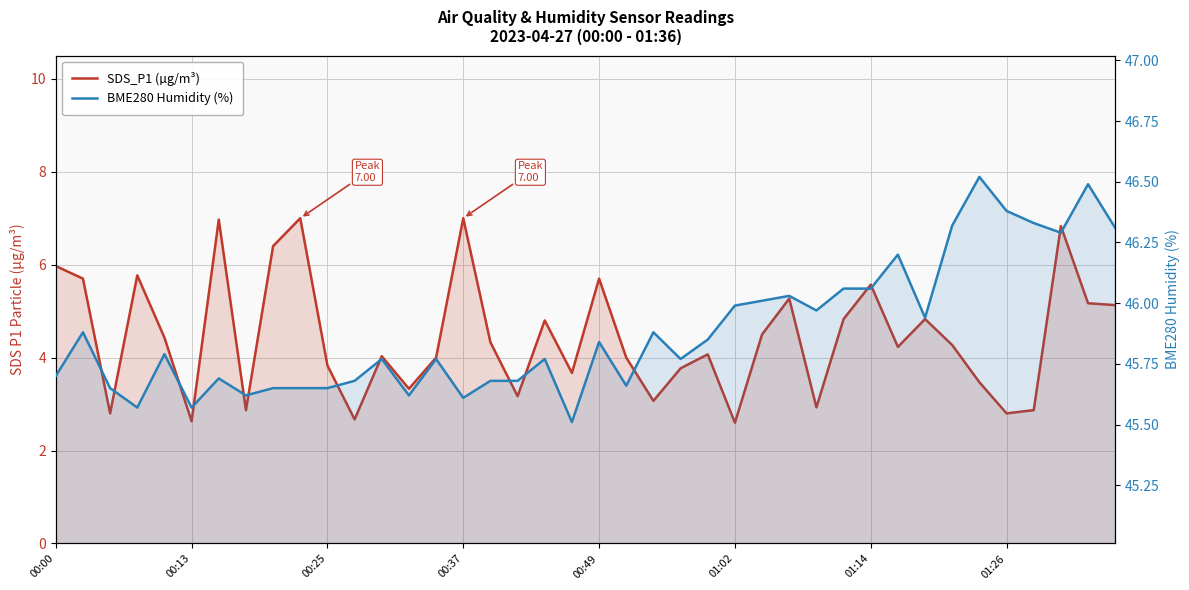

What is the value of the BME280 Humidity (%) point at the 38th from the left?

46.3